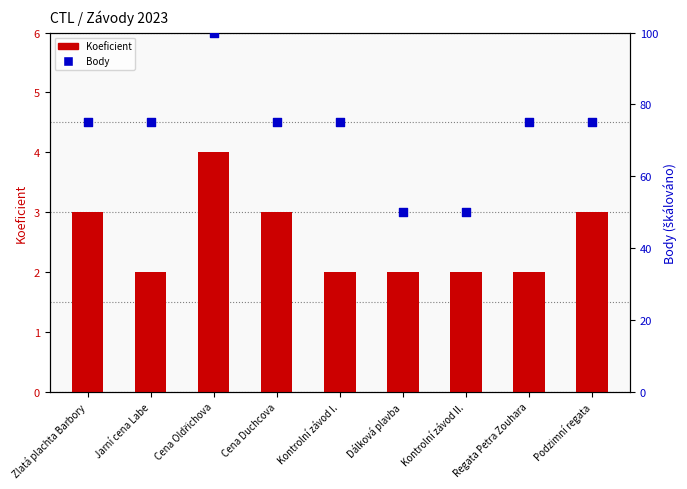

Is the value of Body at Podzimní regata greater than the value of Koeficient at Kontrolní závod I.?

Yes